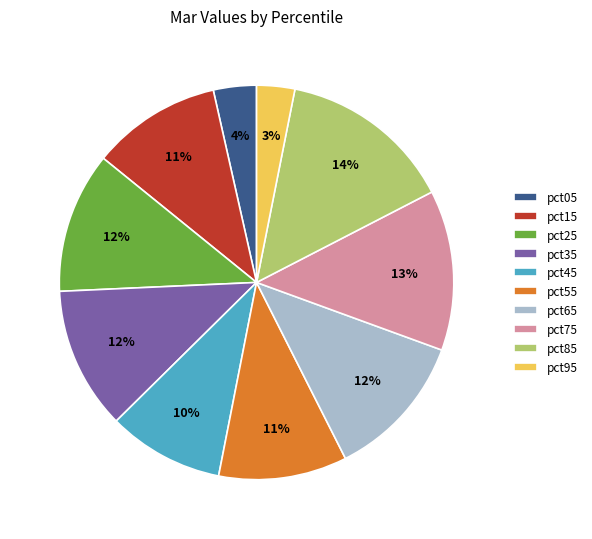

To the nearest percent, what is the average slice percentage?

10%